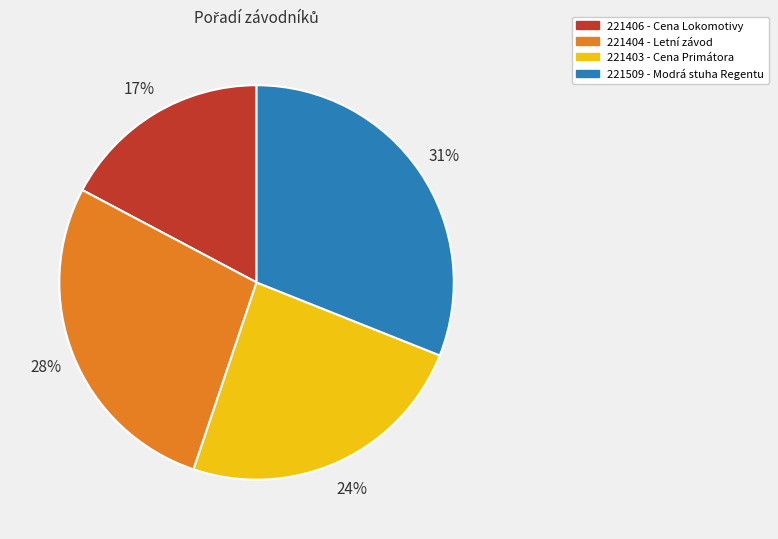

Is there a majority slice in this chart?

No